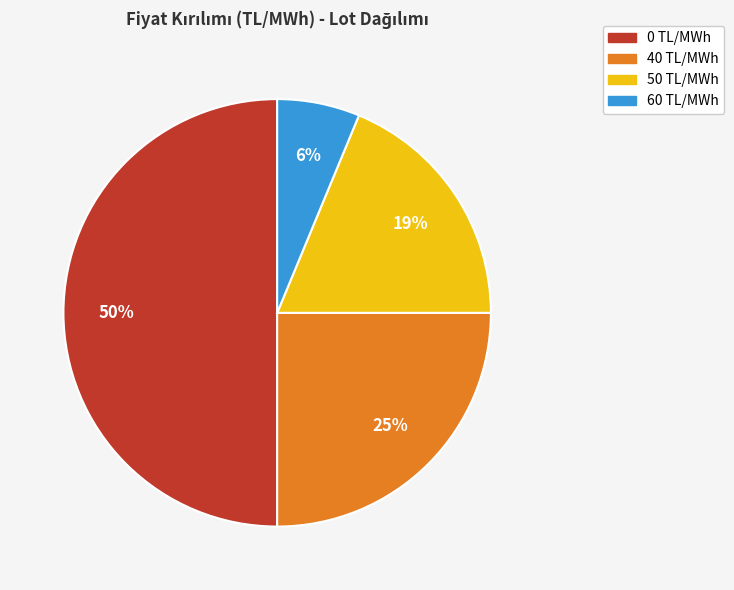

Does 60 represent more than half of the total?

No